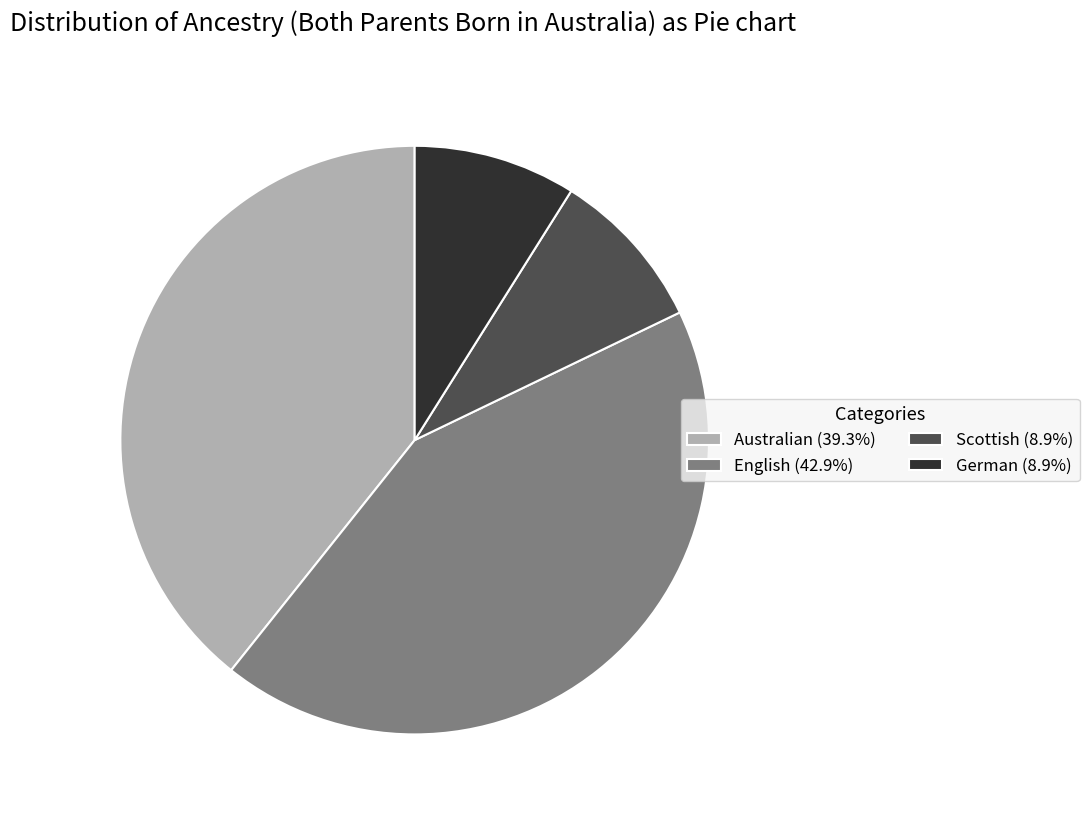

Does any single category account for the majority?

No